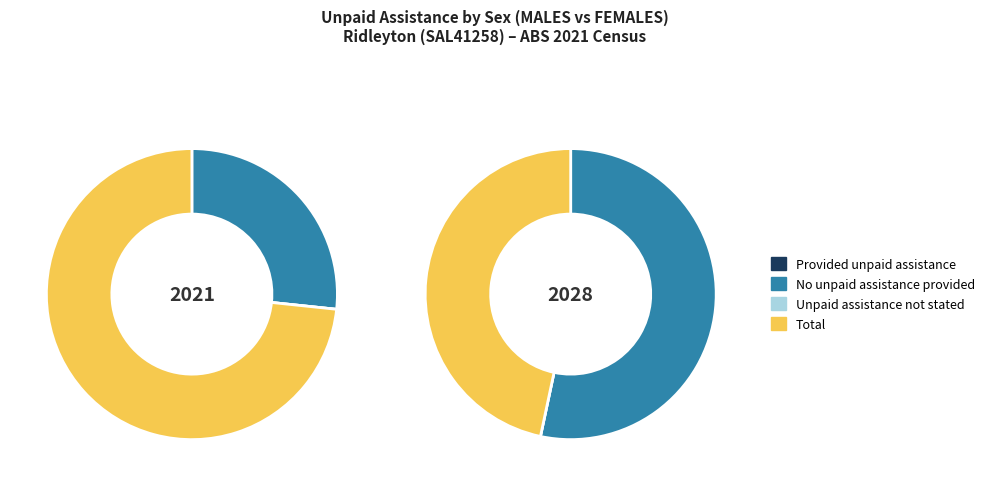

Is the sum of Total and No unpaid assistance provided greater than half?

Yes